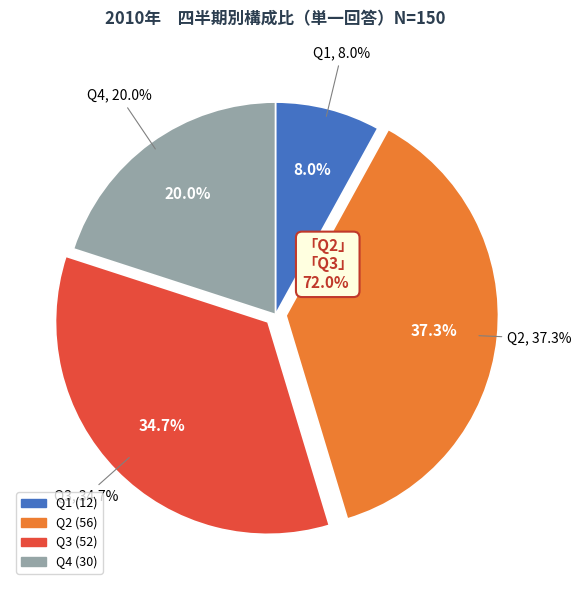

Is there a majority slice in this chart?

No